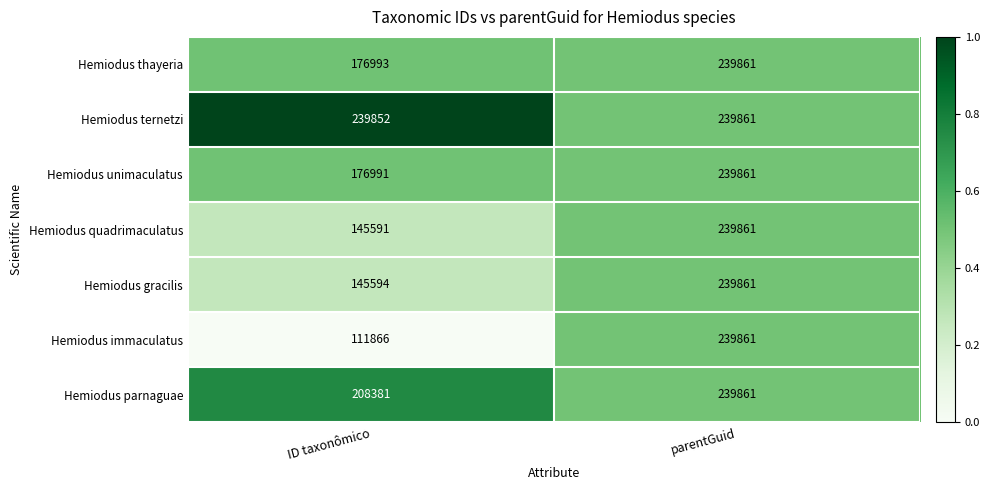

List the labels in order of Hemiodus thayeria value, smallest first.

ID taxonômico, parentGuid